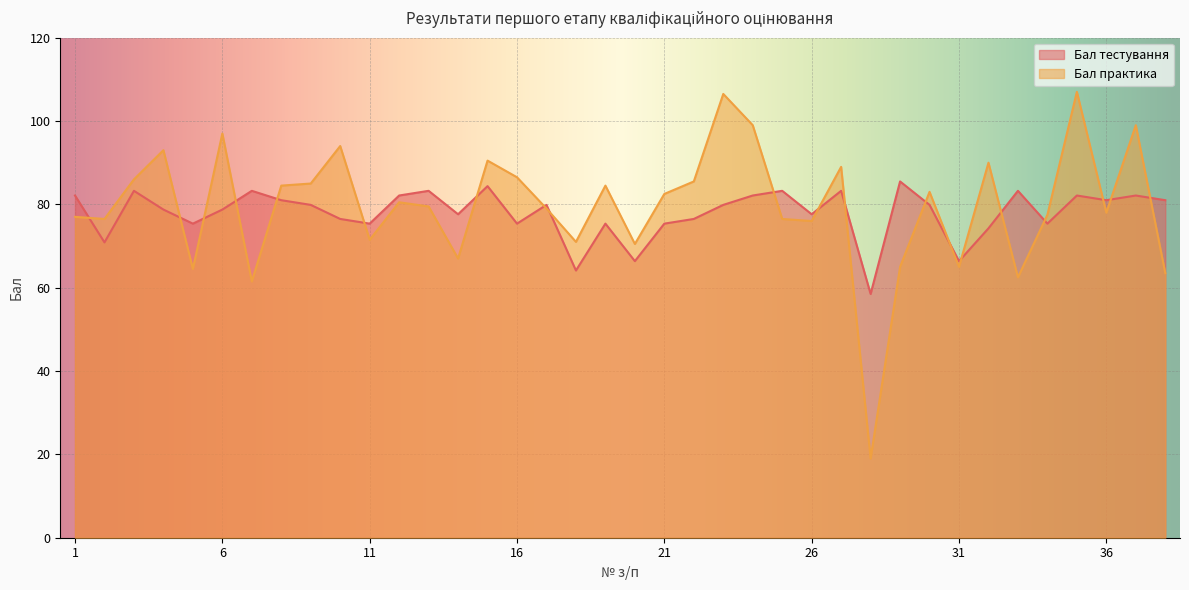

What is the value of the Бал тестування point at the 21st from the left?

75.4